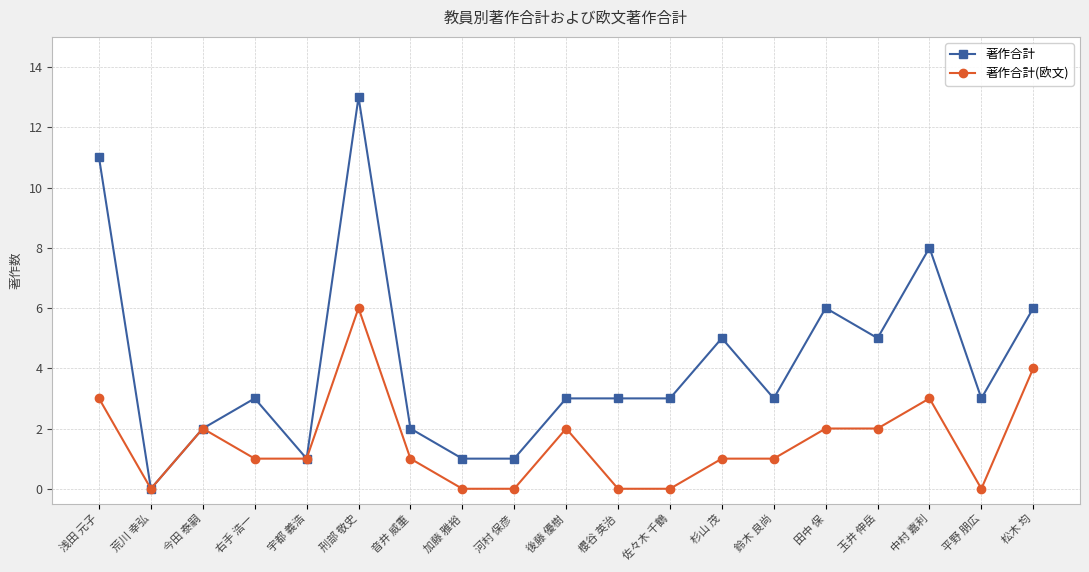

What is the difference between the maximum and second lowest values in the 著作合計(欧文) series?

6